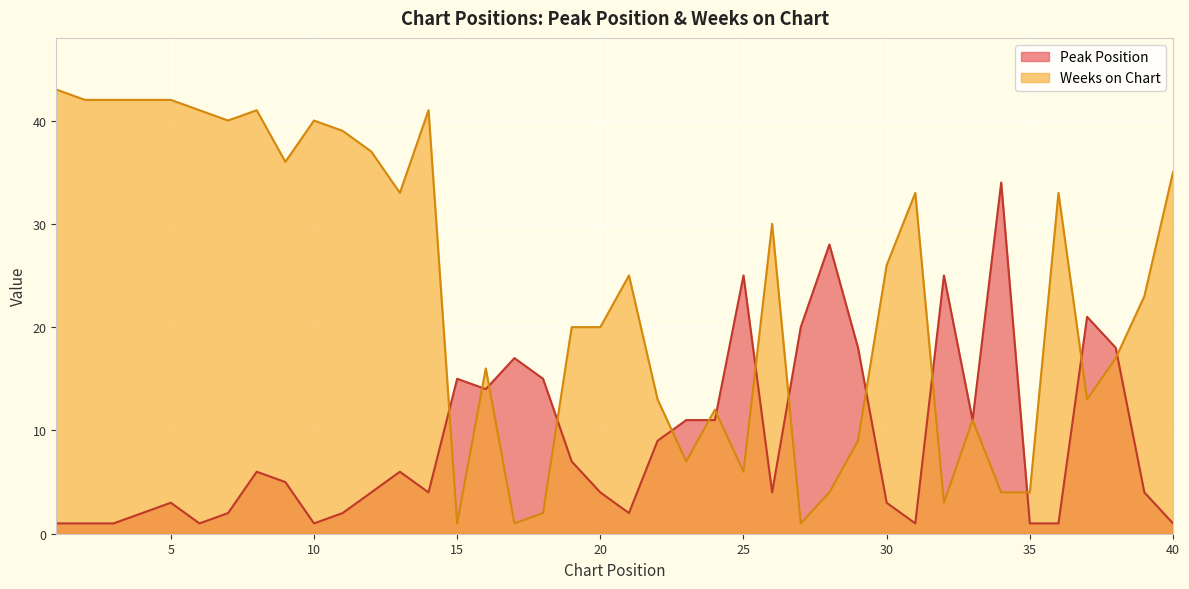

How many lines are shown in the chart?

2